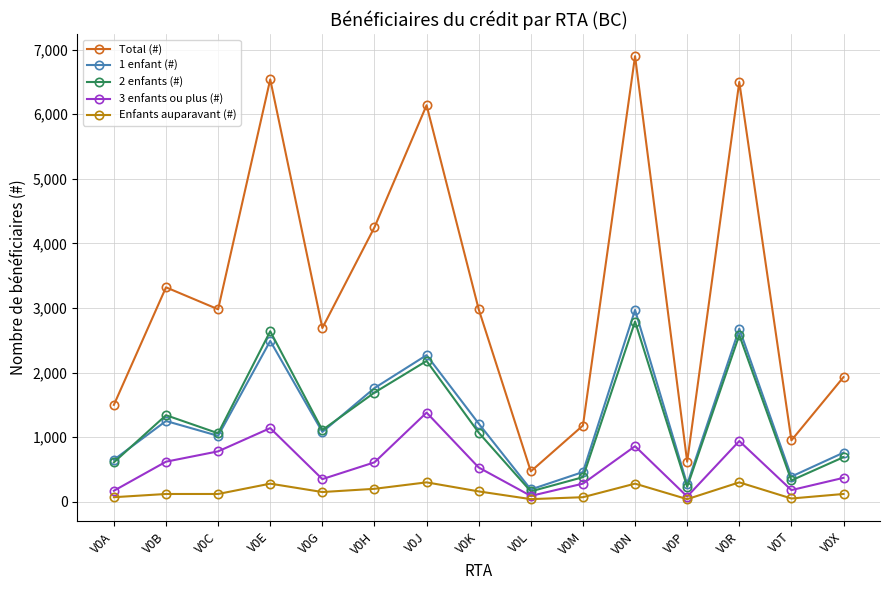

At which category does the chart reach its peak across all series?

V0N